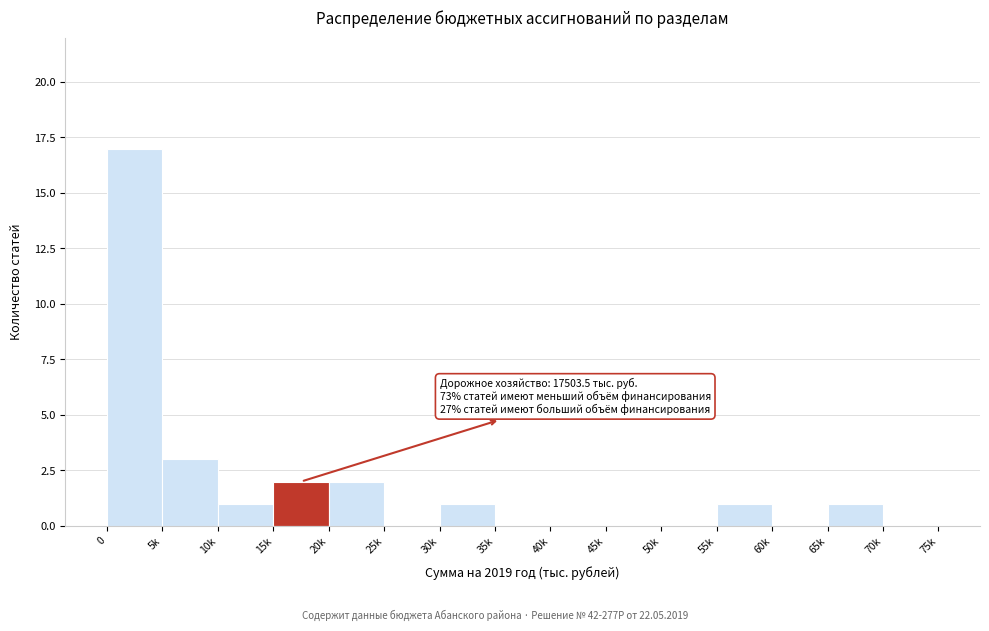

Reading left to right, what are all the values shown in this chart?

0=17	5k=3	10k=1	15k=2	20k=2	25k=0	30k=1	35k=0	40k=0	45k=0	50k=0	55k=1	60k=0	65k=1	70k=0